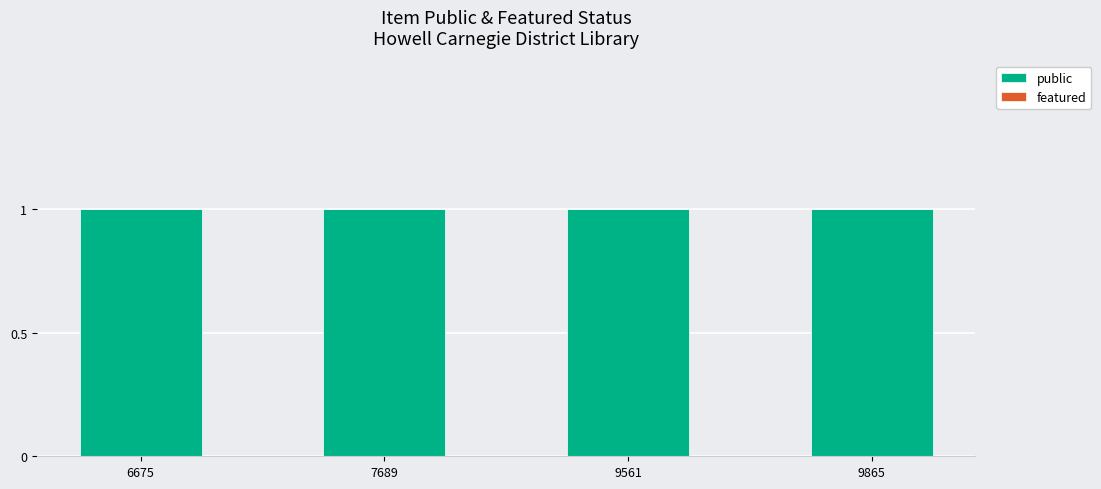

Is the value of featured at 9865 greater than the value of public at 9561?

No